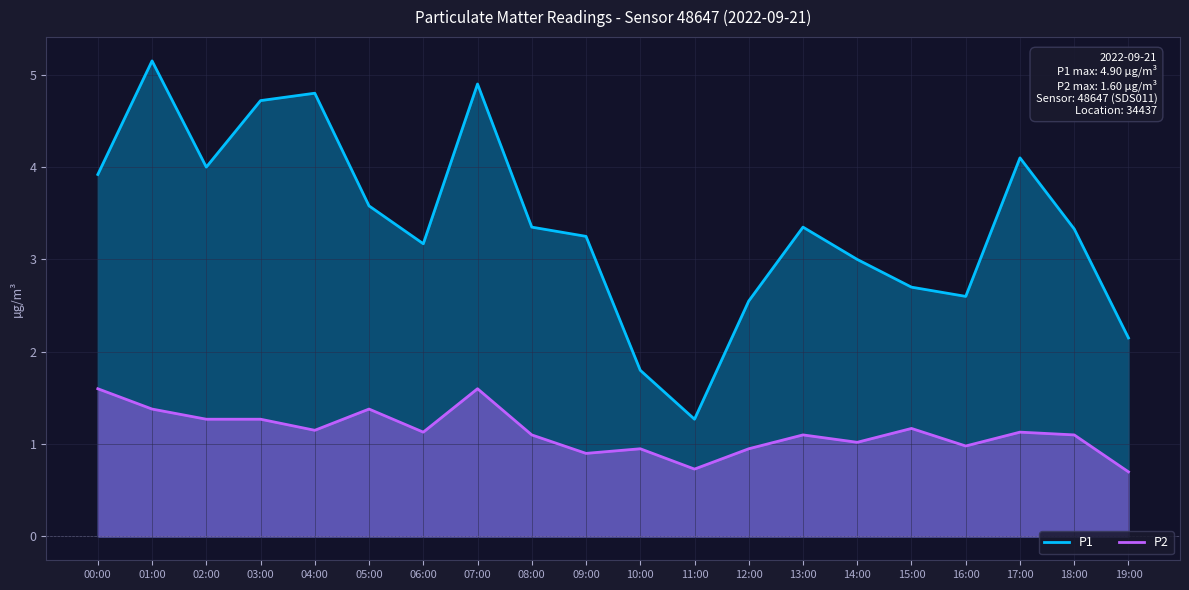

Reading right to left, transcribe all the data shown in this chart.

P1: 2.1	3.3	4.1	2.6	2.7	3.0	3.4	2.5	1.3	1.8	3.2	3.4	4.9	3.2	3.6	4.8	4.7	4.0	5.2	3.9
P2: 0.7	1.1	1.1	1.0	1.2	1.0	1.1	0.9	0.7	0.9	0.9	1.1	1.6	1.1	1.4	1.1	1.3	1.3	1.4	1.6